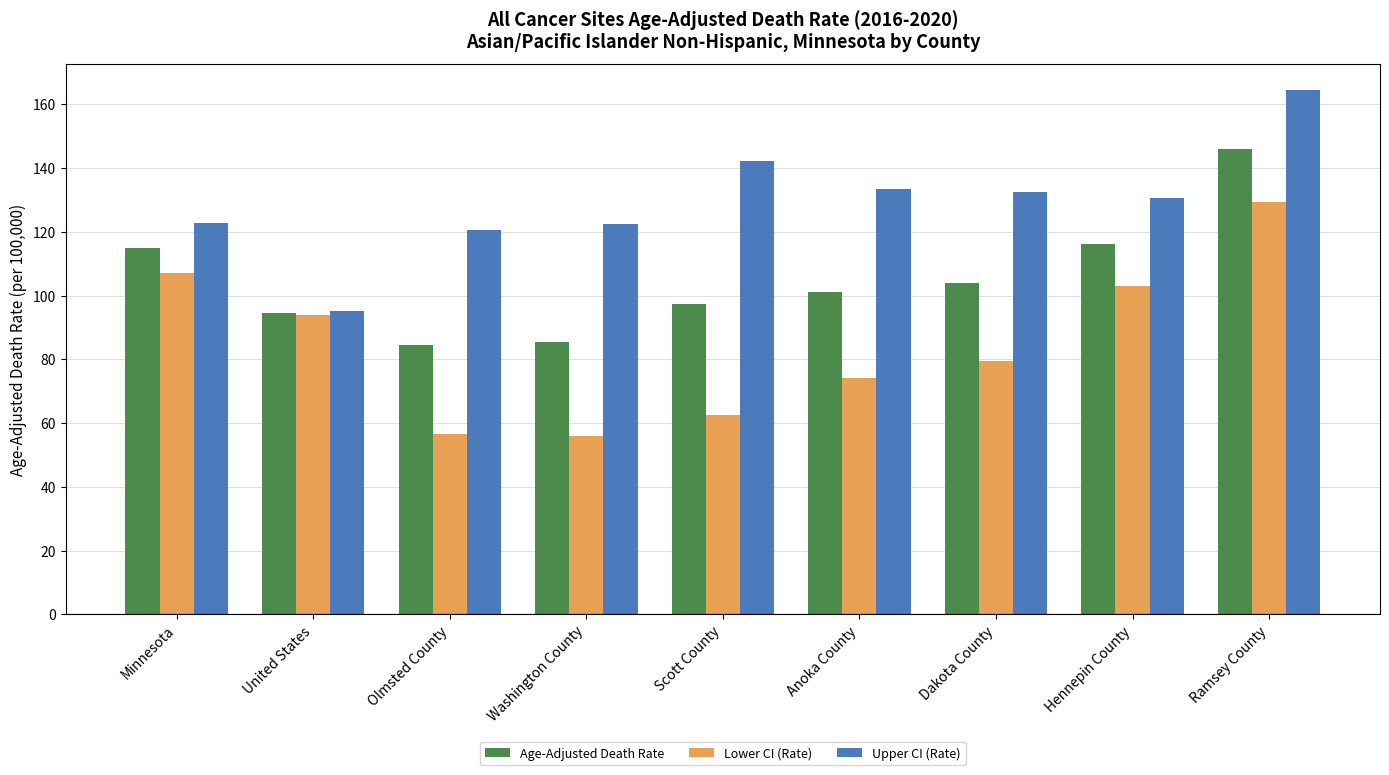

Is the value of Upper CI (Rate) at Scott County greater than the value of Age-Adjusted Death Rate at Hennepin County?

Yes